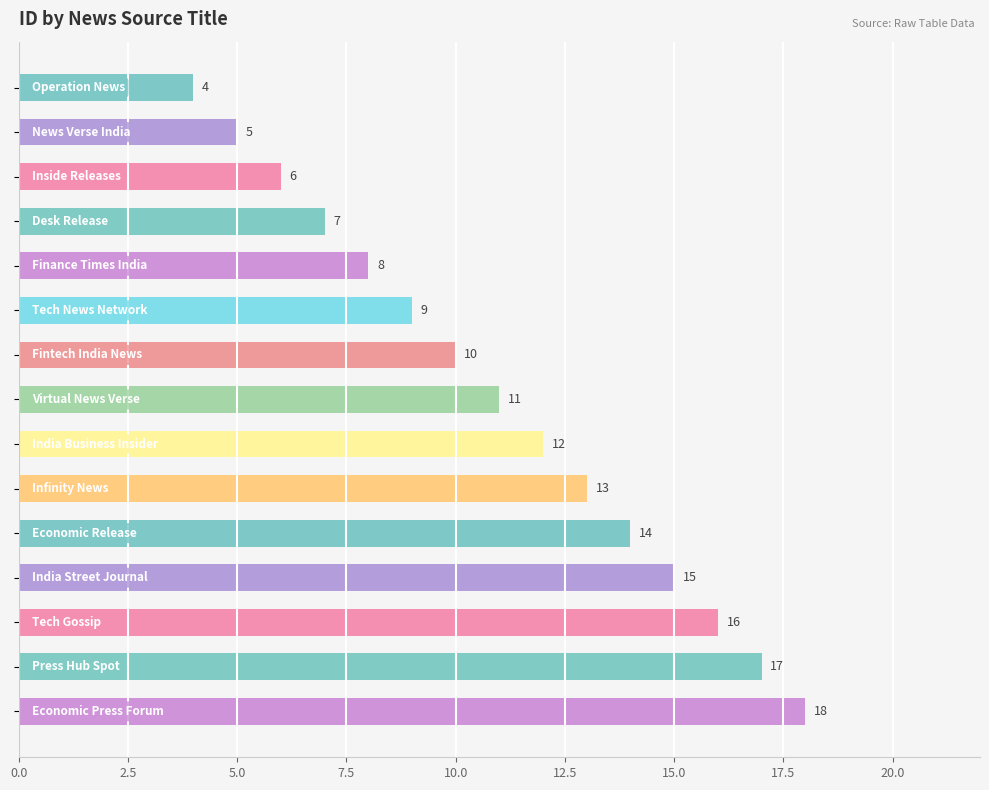

What is the average value?

11